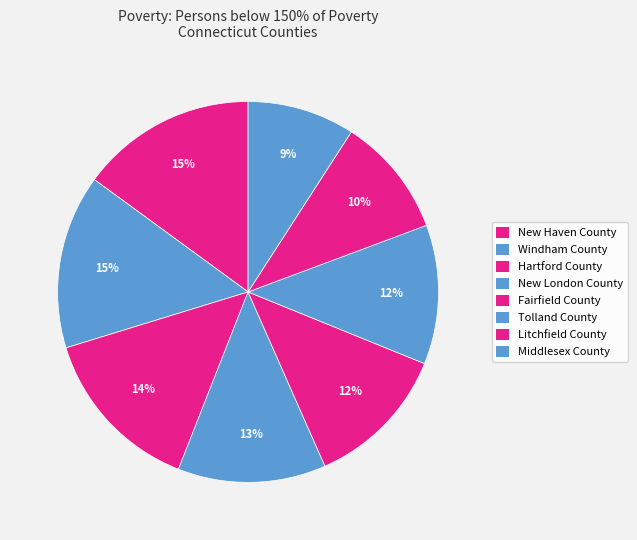

What is the change in value from Windham County to Tolland County?

-3.6